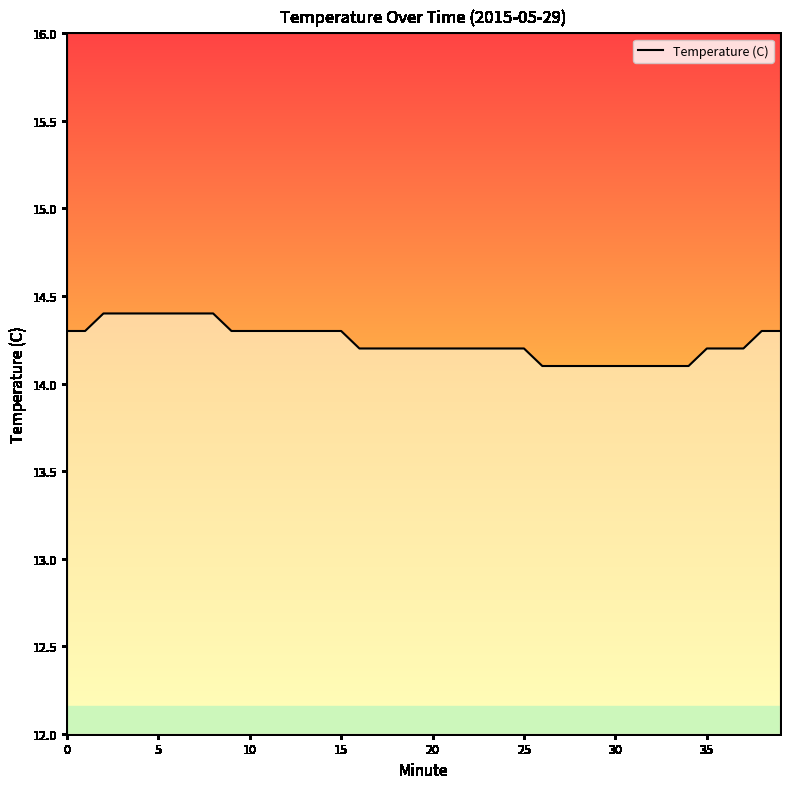

What is the smallest value displayed?

14.1